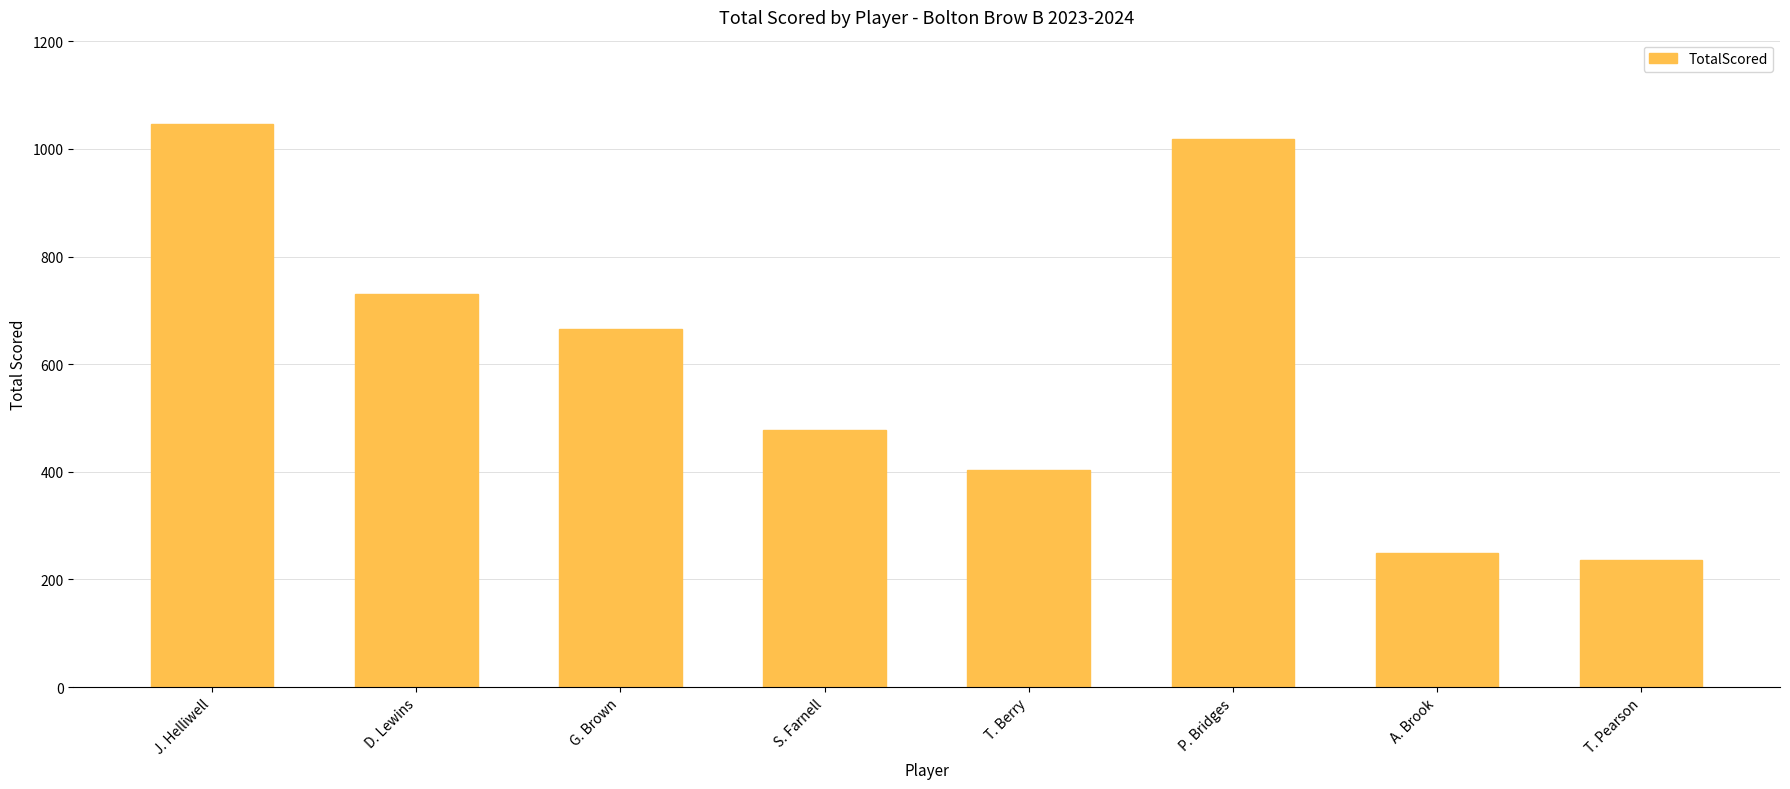

What is the maximum value shown in the chart?

1046